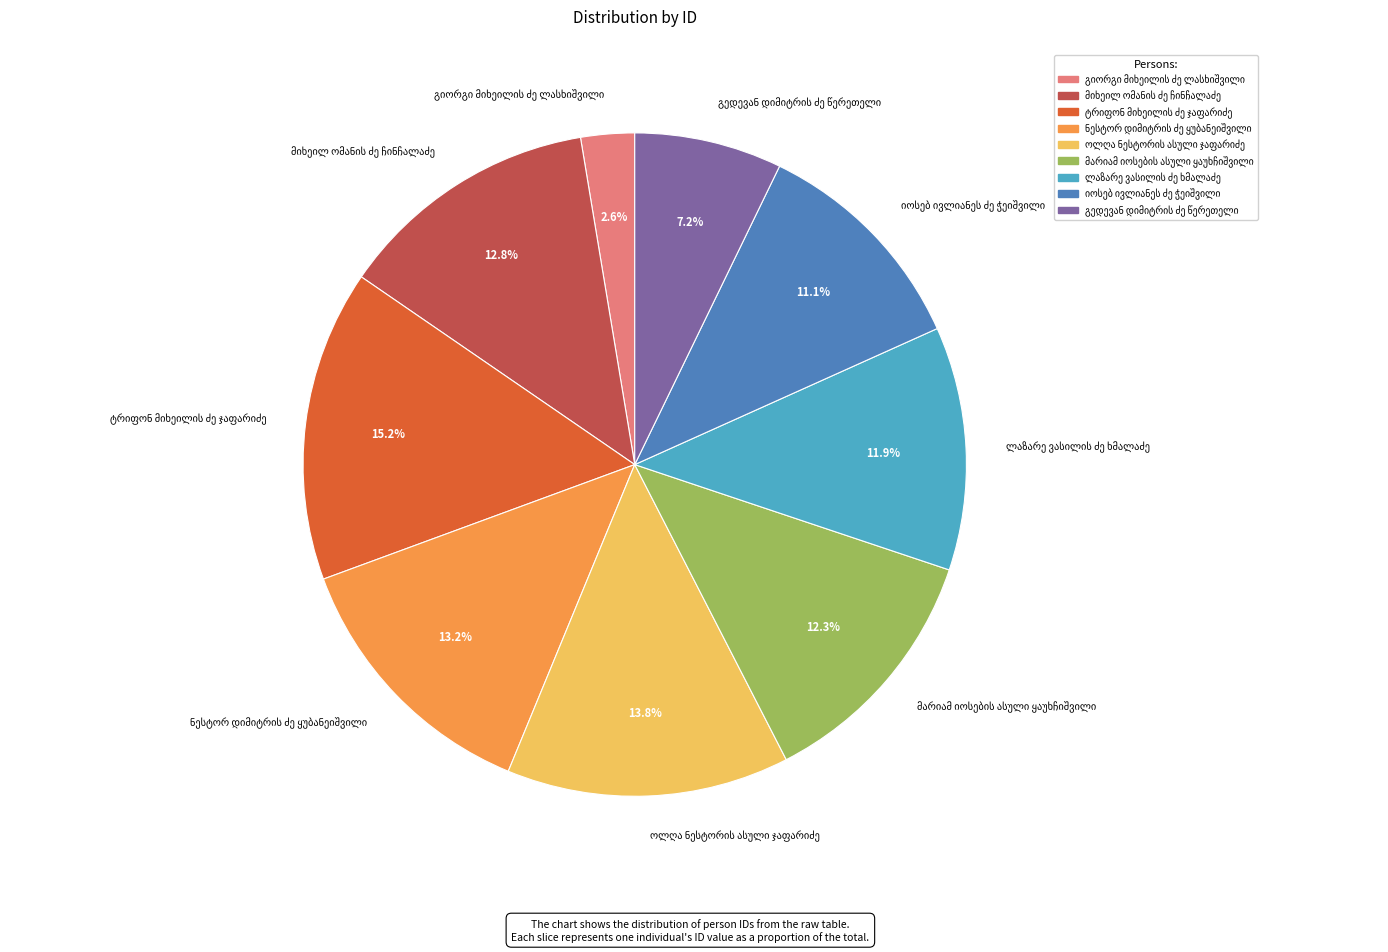

Does any single category account for the majority?

No